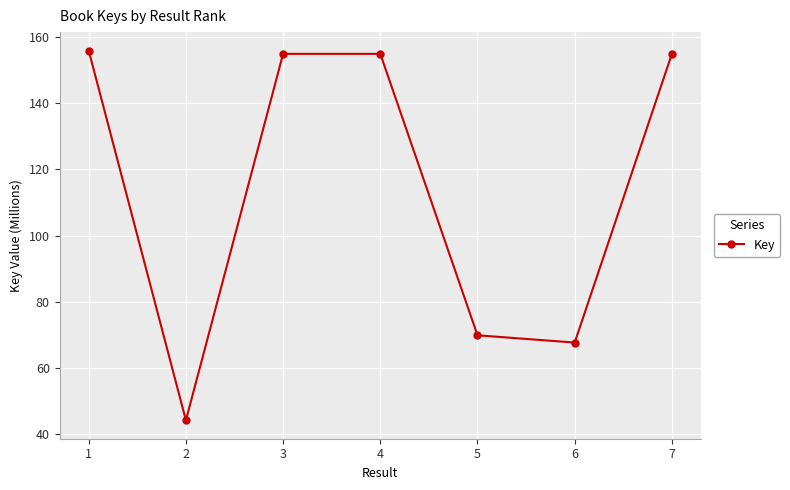

Is this an area chart (filled region under the line)?

No